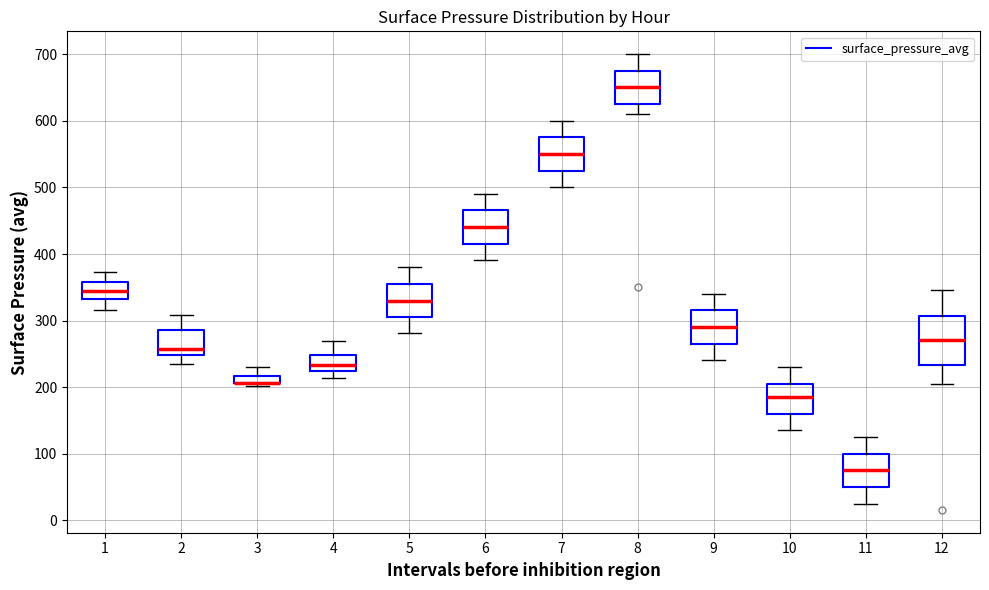

Where is the upper edge of the box at x = 12 on the y-axis? The values are not printed on the chart, so give them approximately, as read against the axis.

310